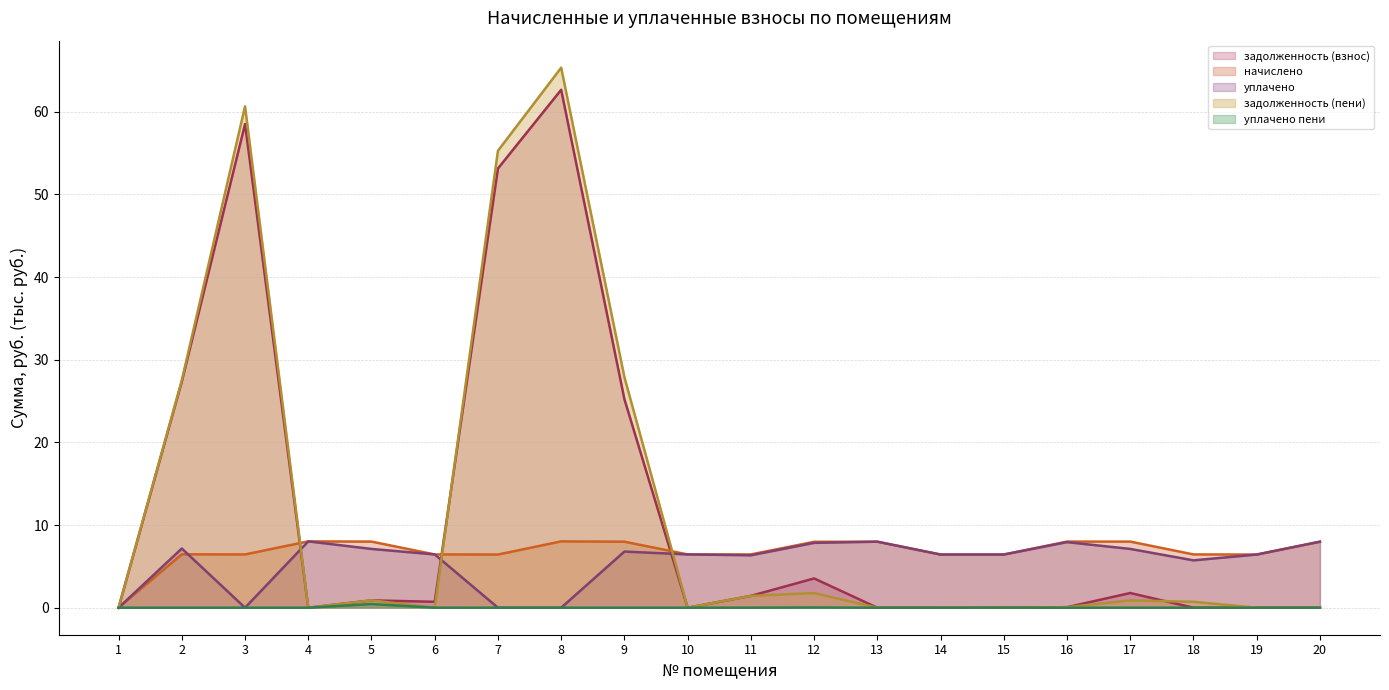

How many categories are shown in the chart?

20